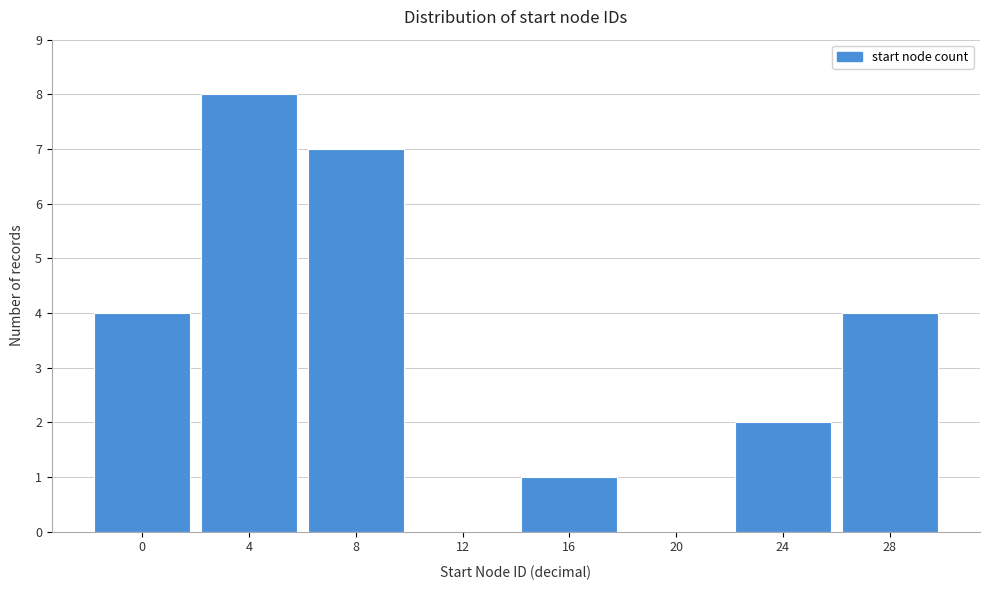

Reading right to left, transcribe all the data shown in this chart.

28=4	24=2	20=0	16=1	12=0	8=7	4=8	0=4